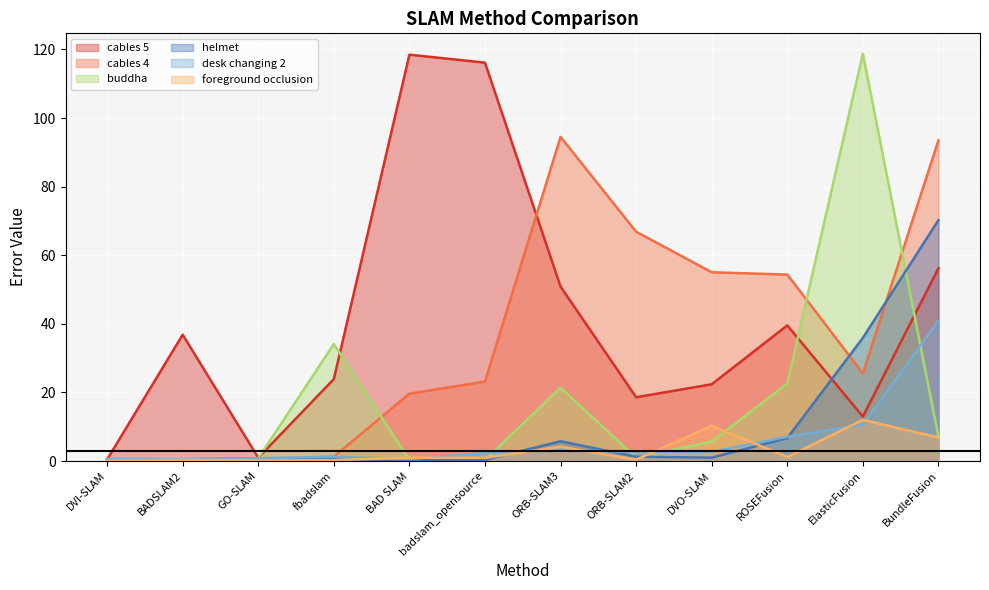

At how many categories does at least one series exceed 86?

5